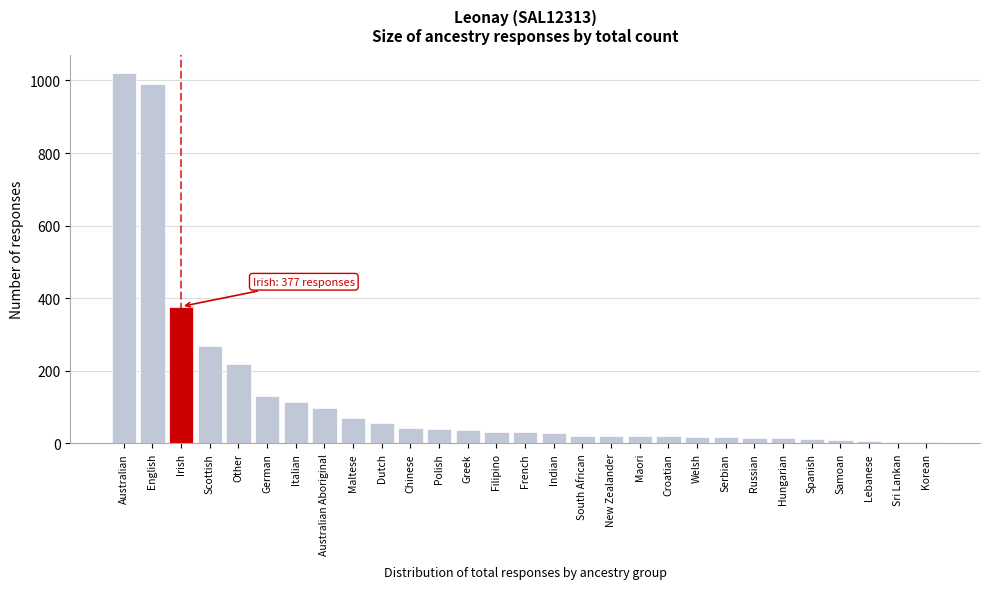

What is the maximum value shown in the chart?

1020